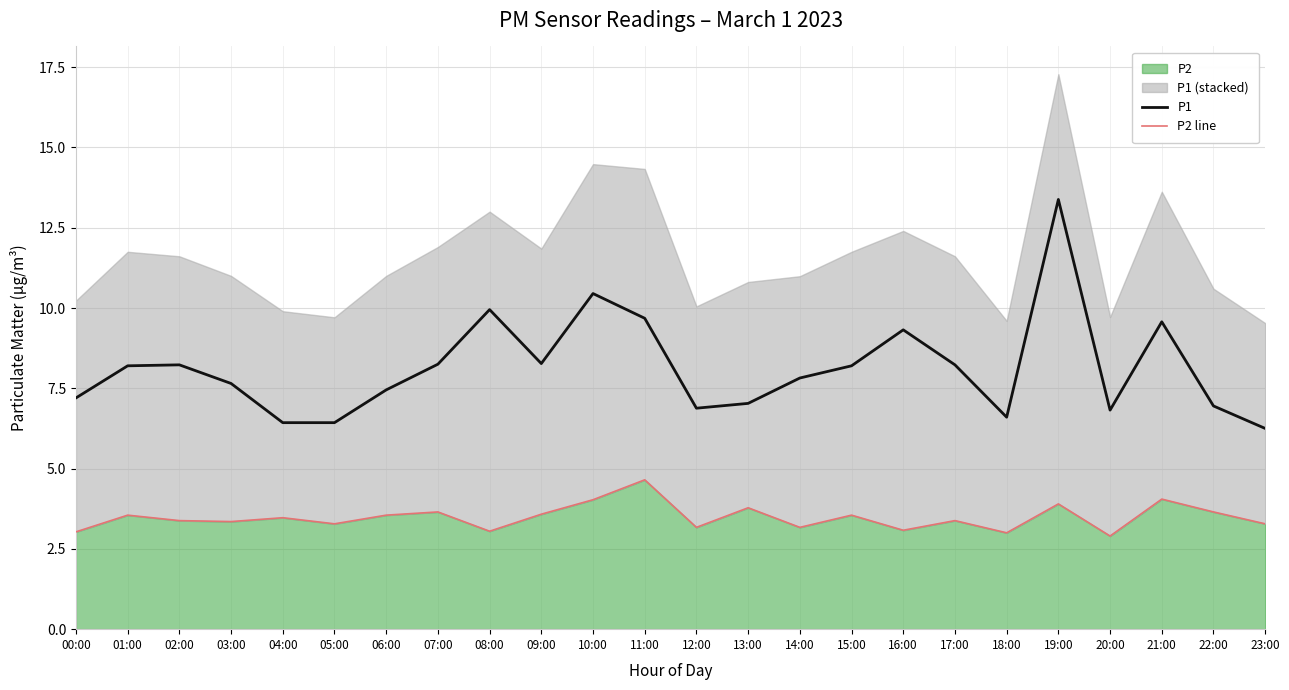

True or false: P1 and P2 line intersect in this chart.

False